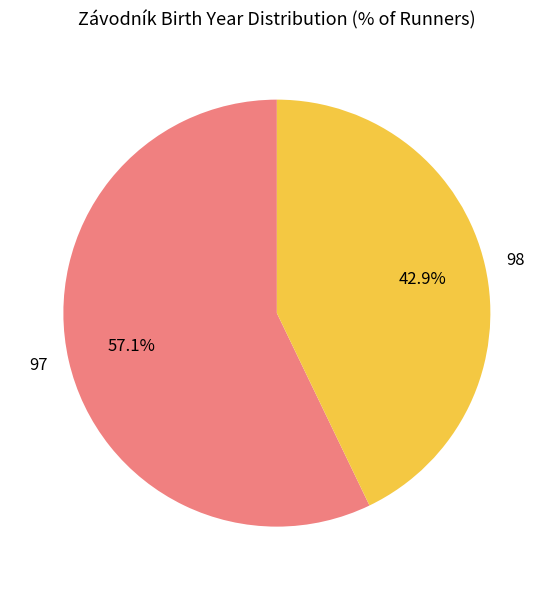

Rank the categories by value from lowest to highest.

98, 97